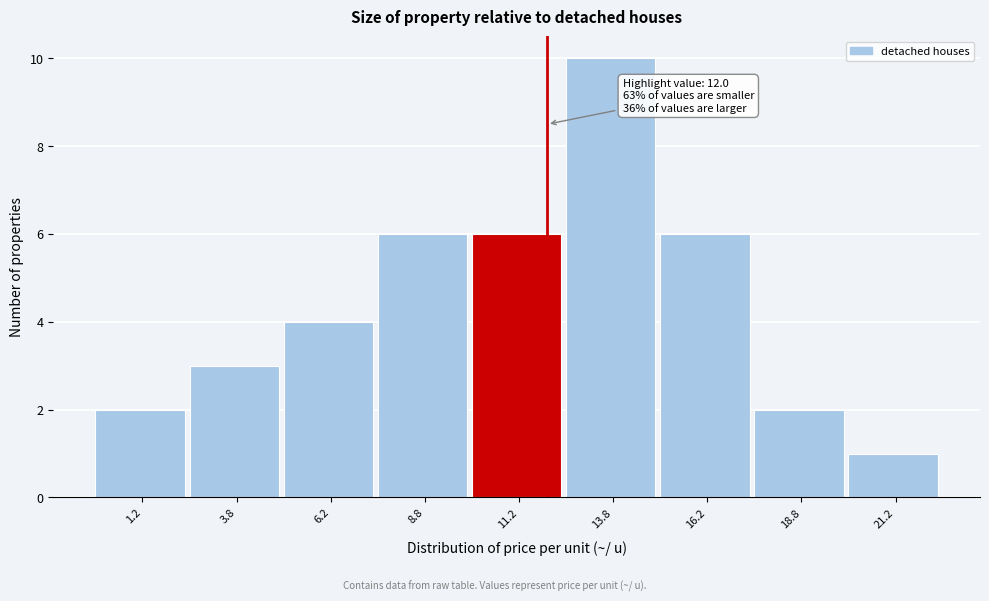

Which range on the x-axis has the tallest bar?

12.5 to 15.0